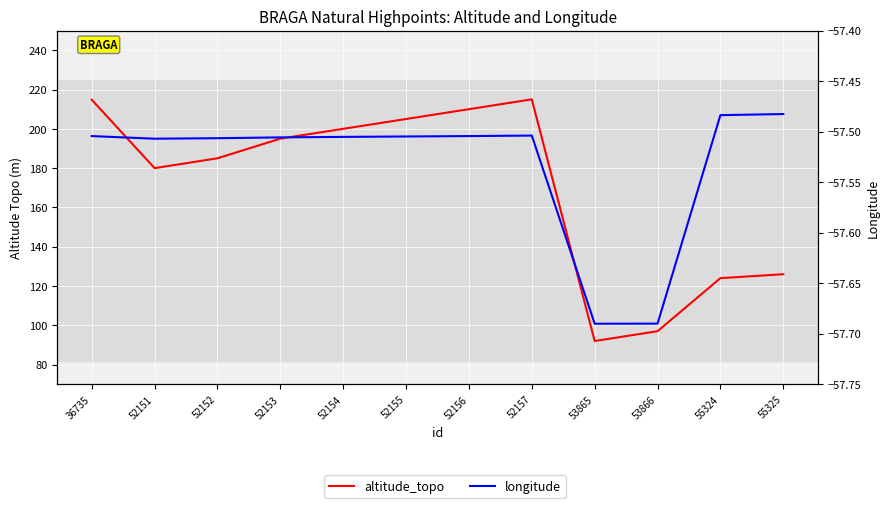

Between 55324 and 52154, which is larger?

52154